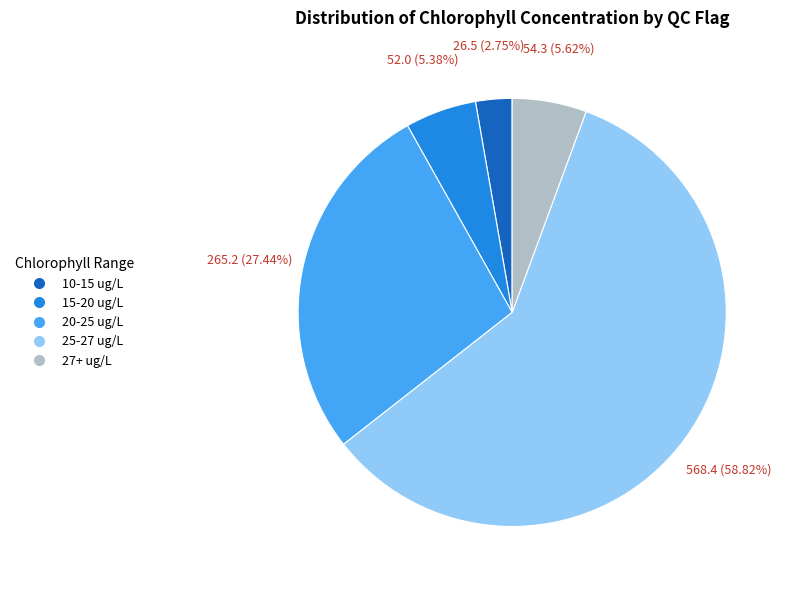

Does any single category account for the majority?

Yes